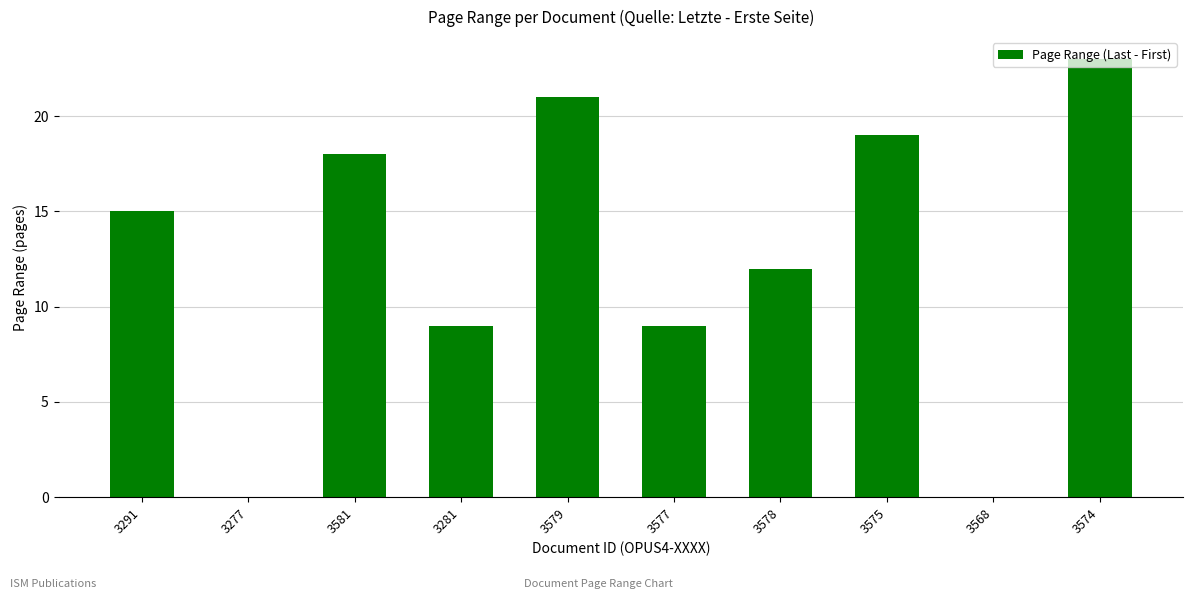

The chart shows a value of 12 at 3568. True or false?

False